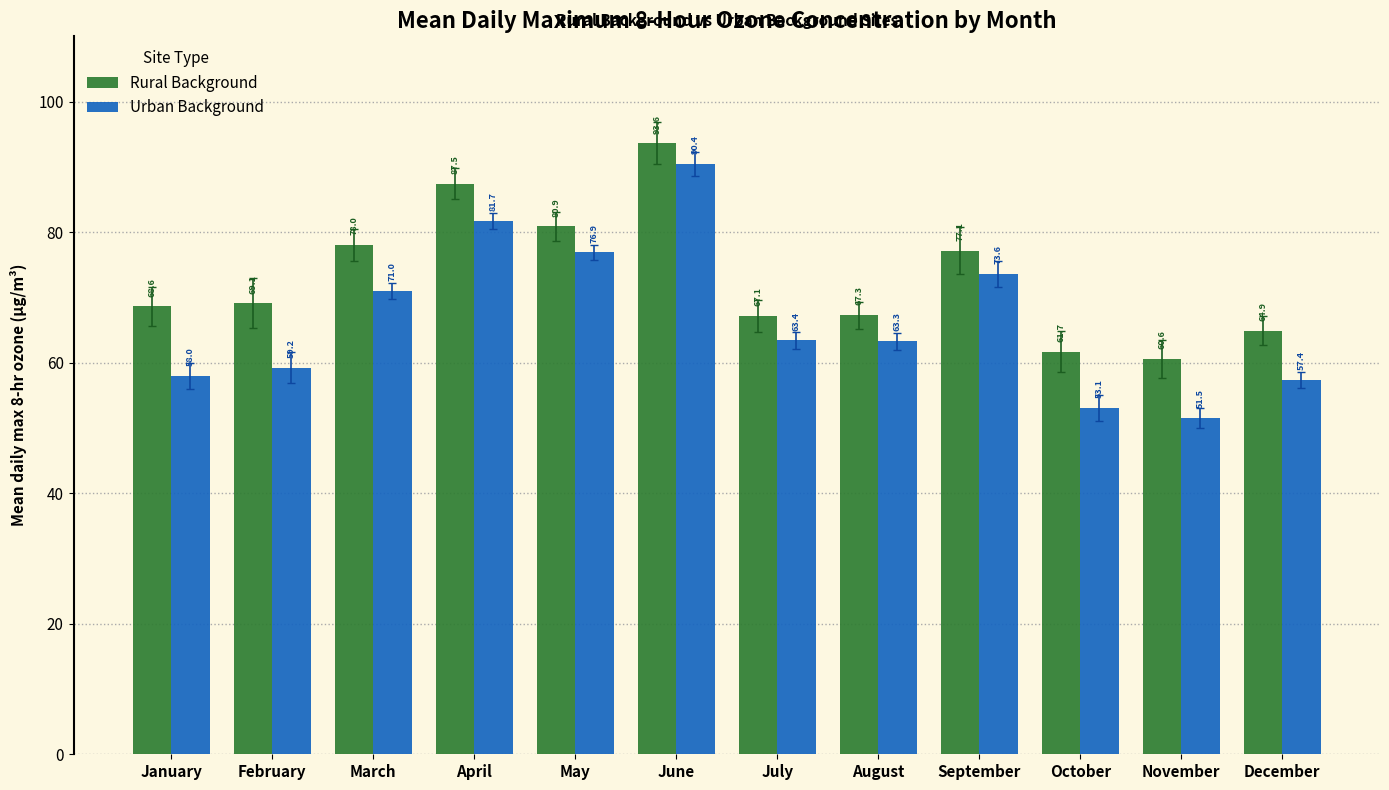

At which label does Urban Background first exceed 63?

March